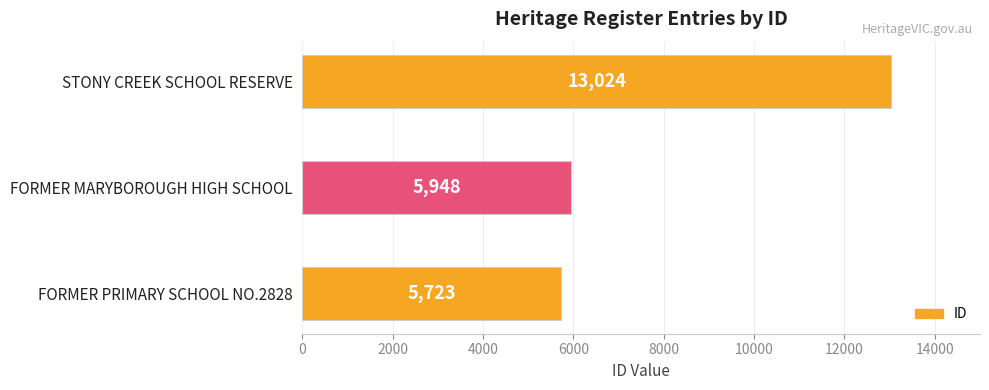

Is it true that the value at STONY CREEK SCHOOL RESERVE is 21413?

False